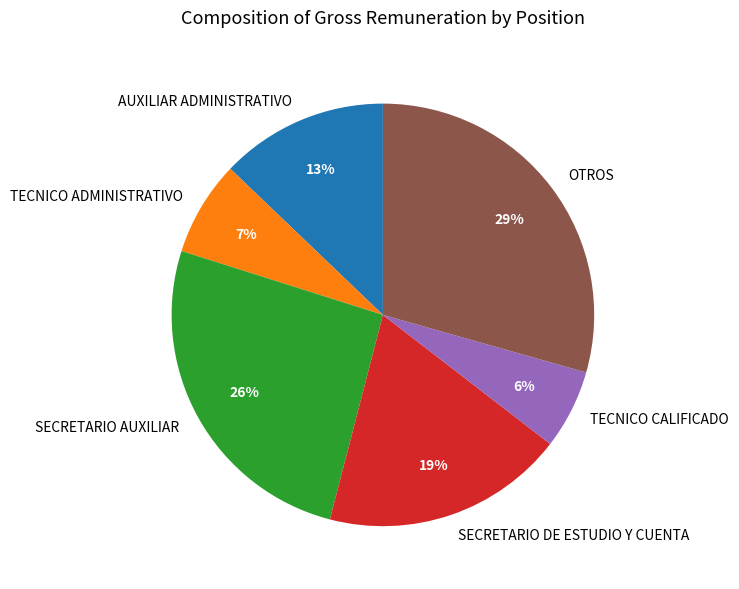

Which slice is the smallest?

TECNICO CALIFICADO